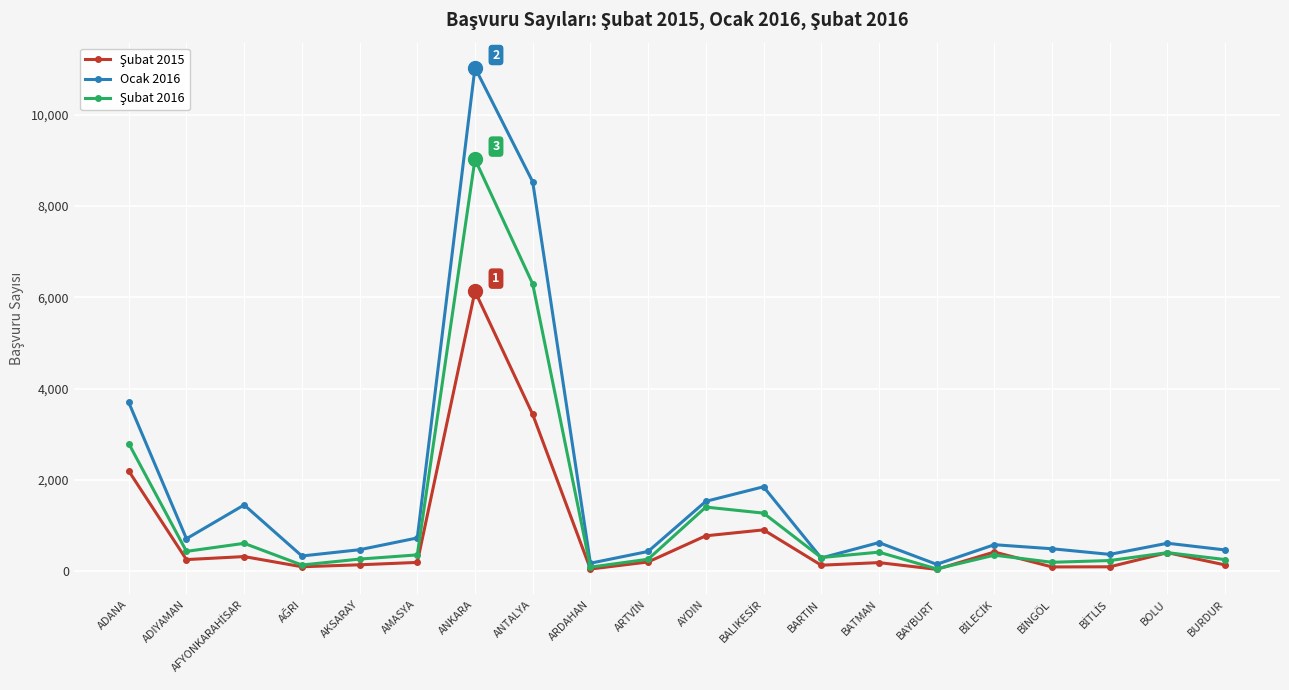

What is the maximum value shown in the chart?

11029